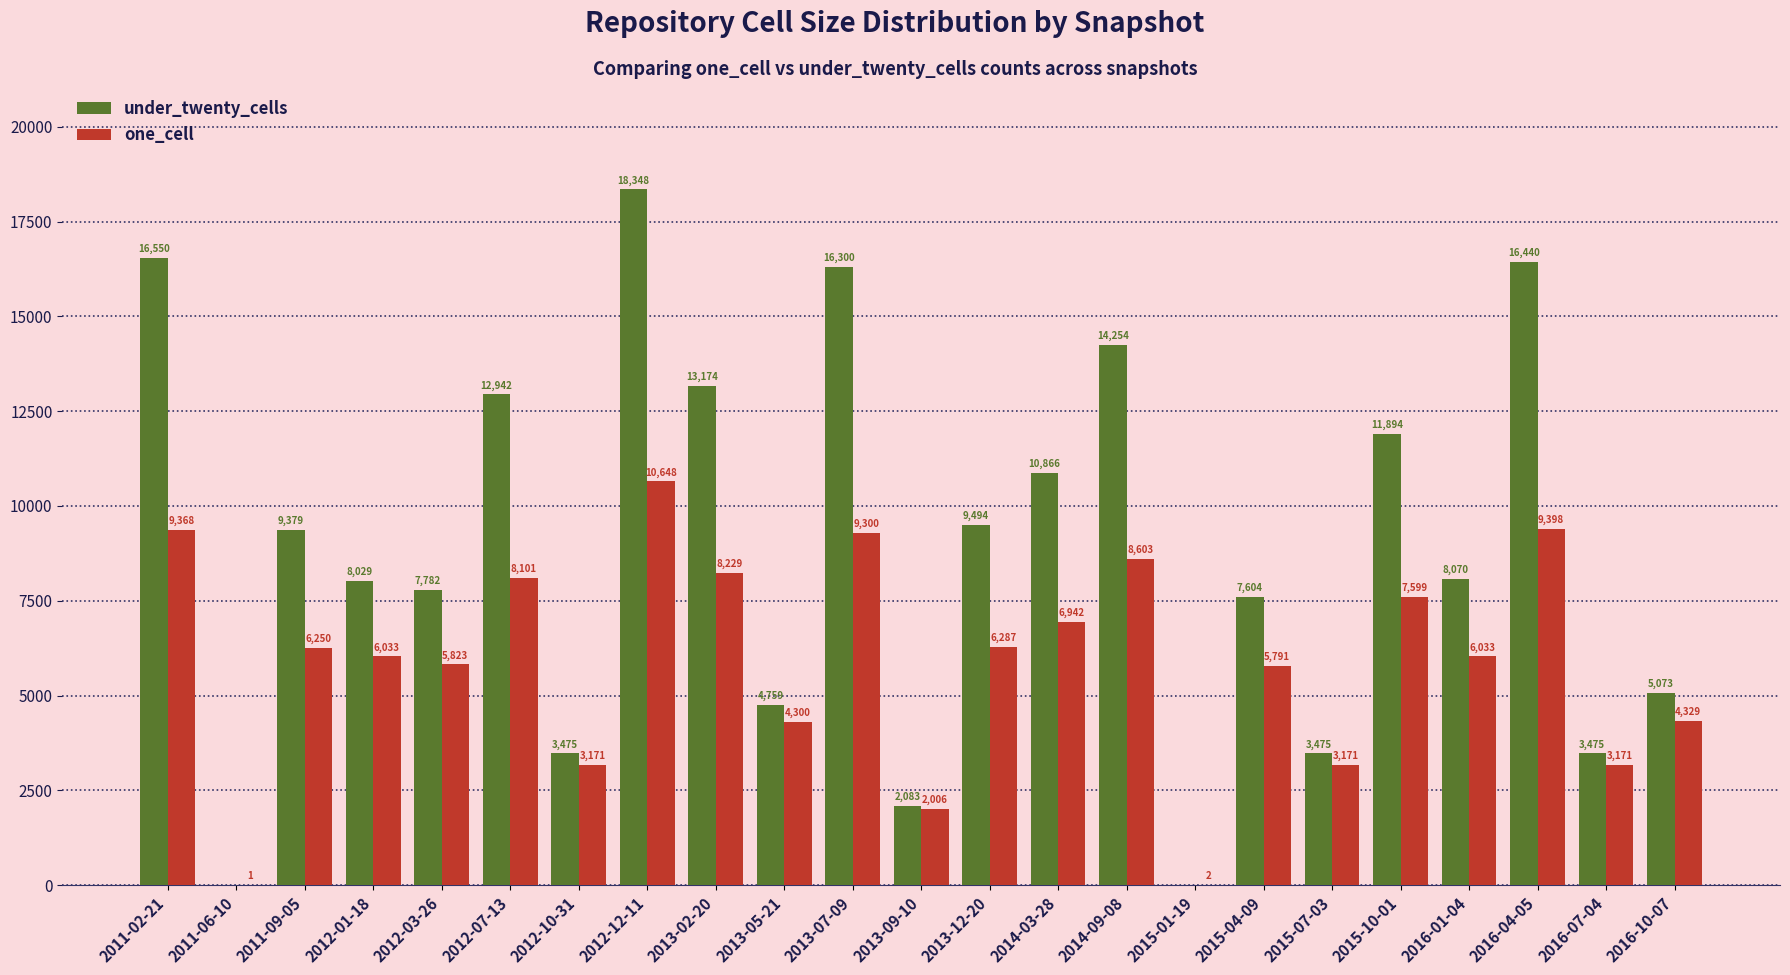

Are the bars horizontal?

No